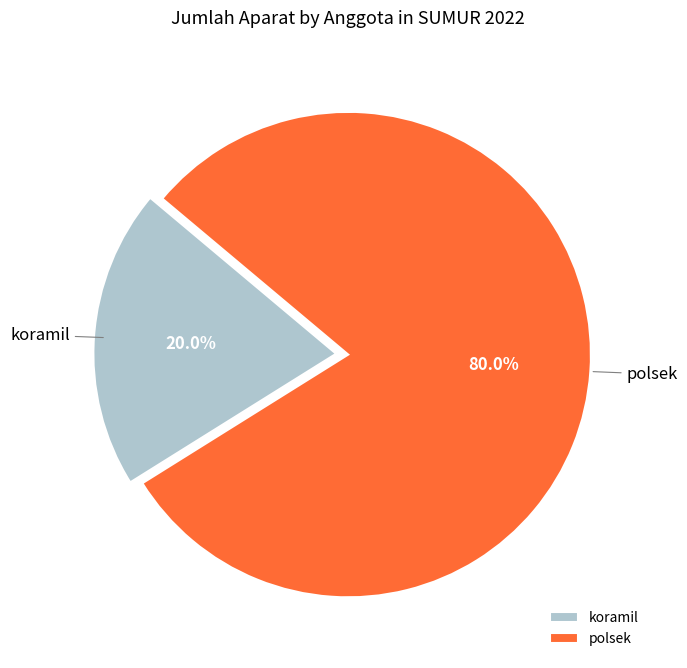

Which has a higher value, polsek or koramil?

polsek